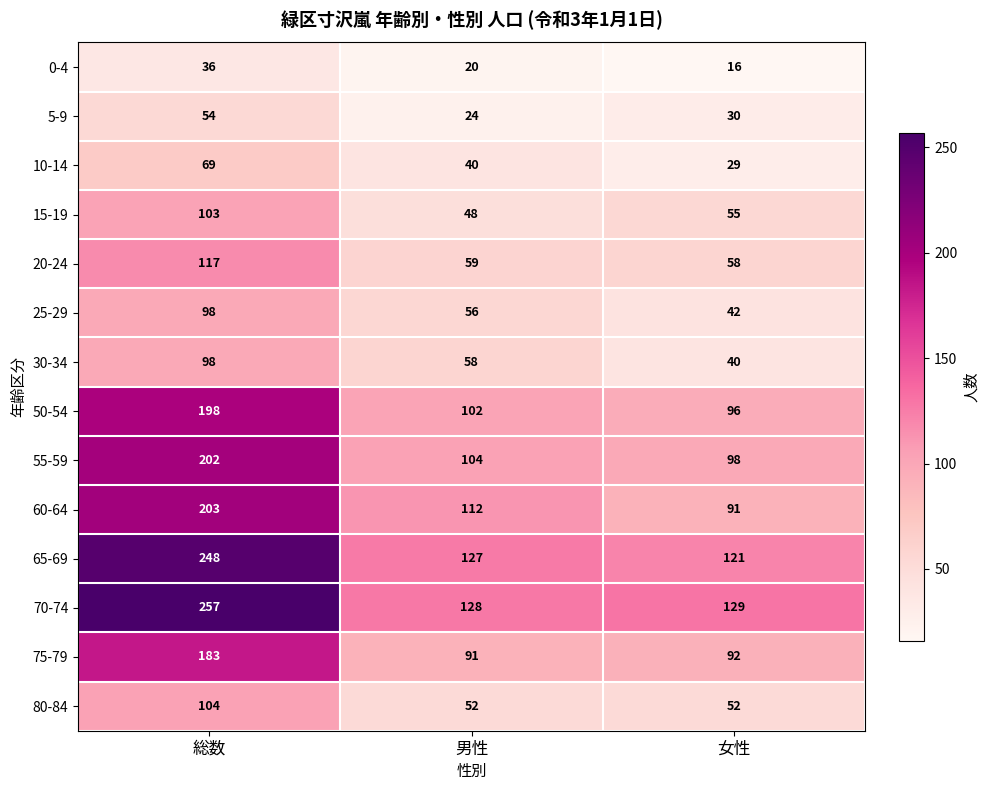

Which series changed the most between 男性 and 女性?

60-64